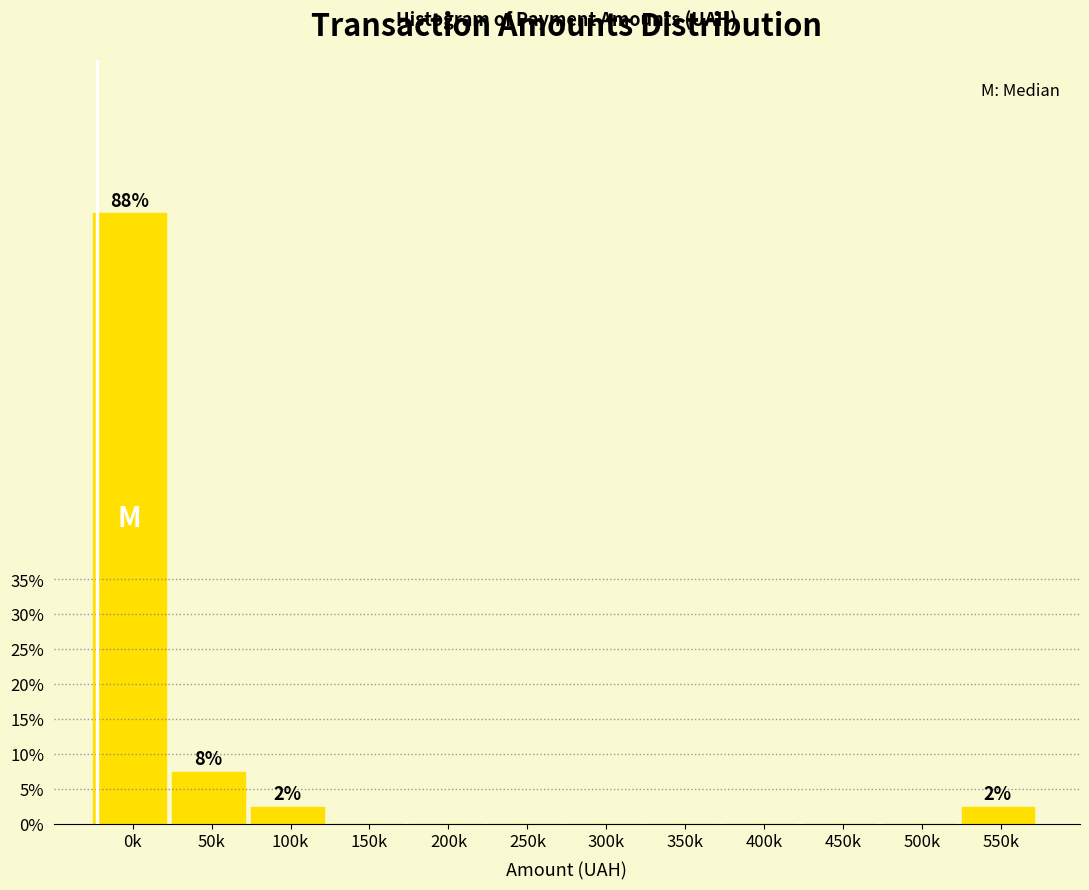

Reading right to left, what are all the values shown in this chart?

550k=2.5	500k=0.0	450k=0.0	400k=0.0	350k=0.0	300k=0.0	250k=0.0	200k=0.0	150k=0.0	100k=2.5	50k=7.5	0k=87.5